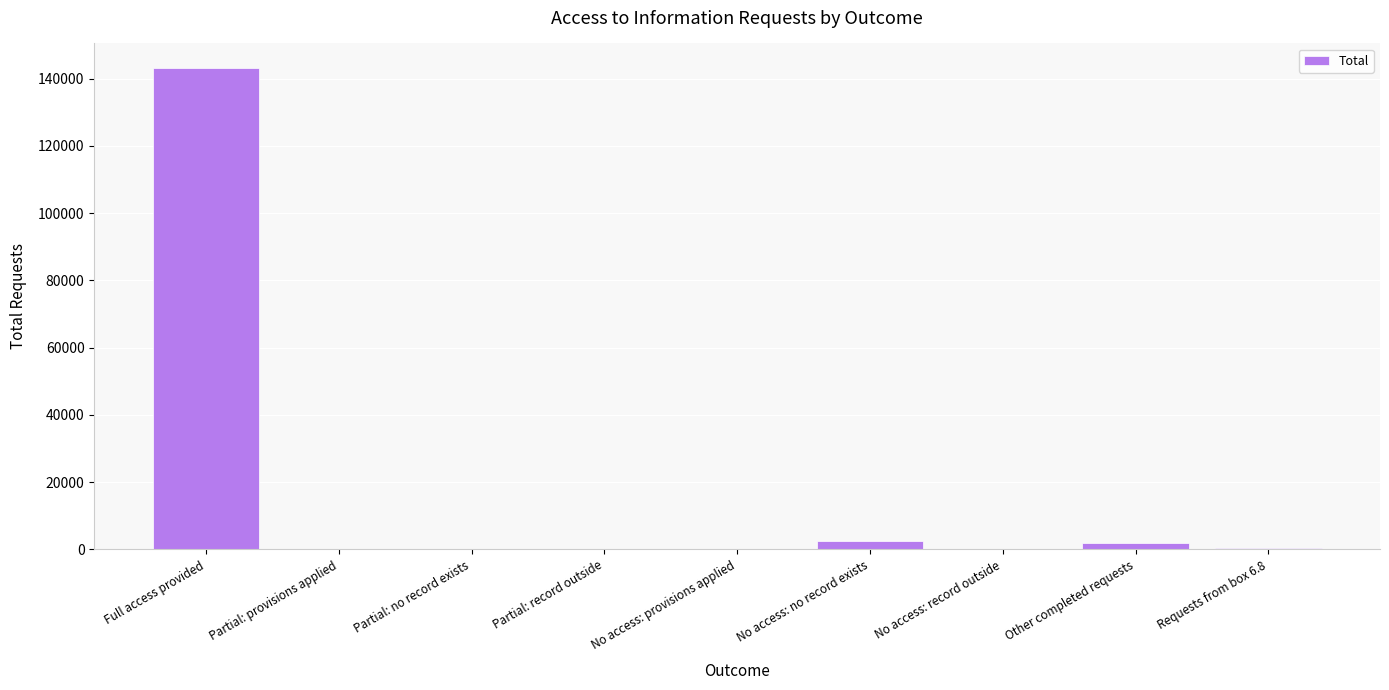

What is the maximum value shown in the chart?

143335